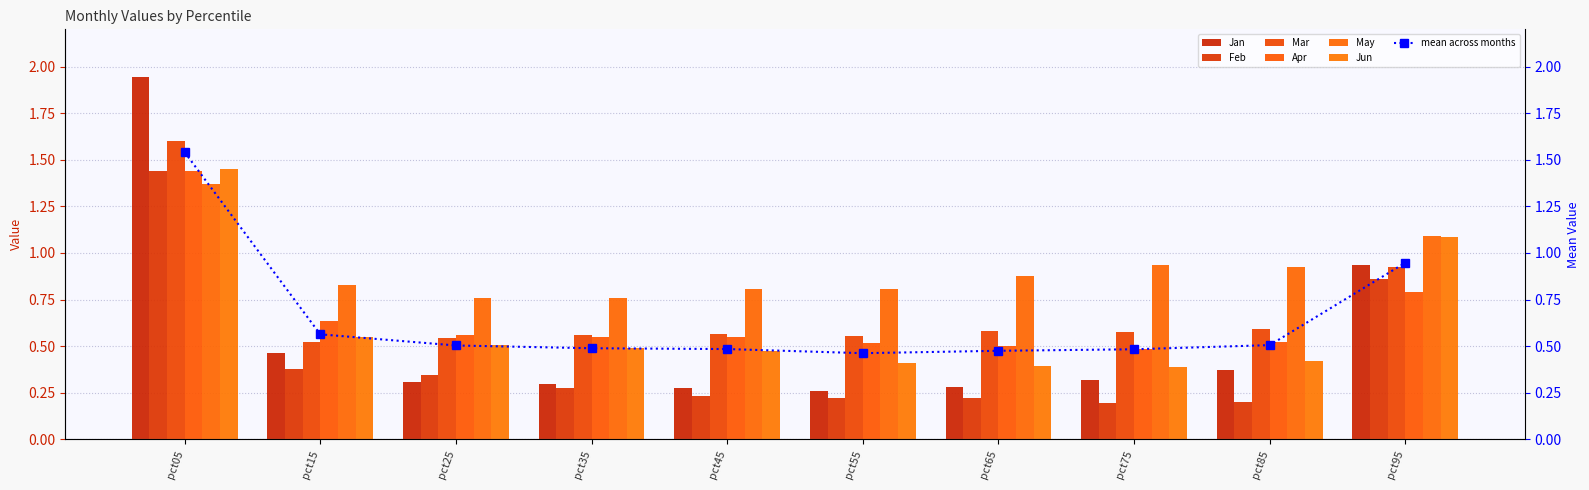

Between pct25 and pct55, which series saw the biggest shift?

Feb